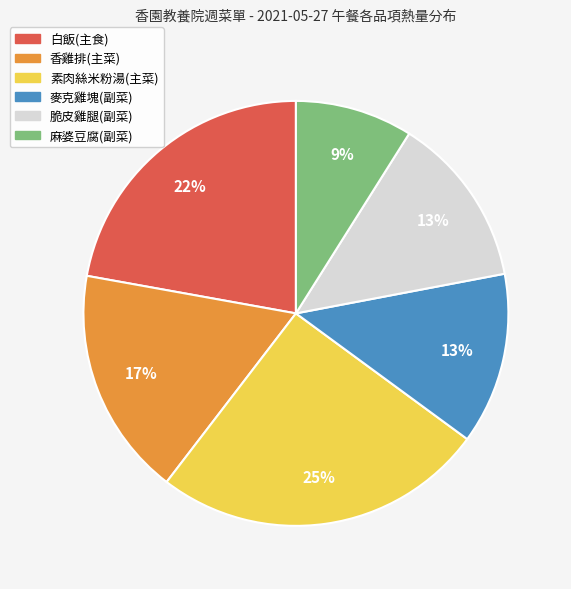

Which slice is the largest?

素肉絲米粉湯(主菜)